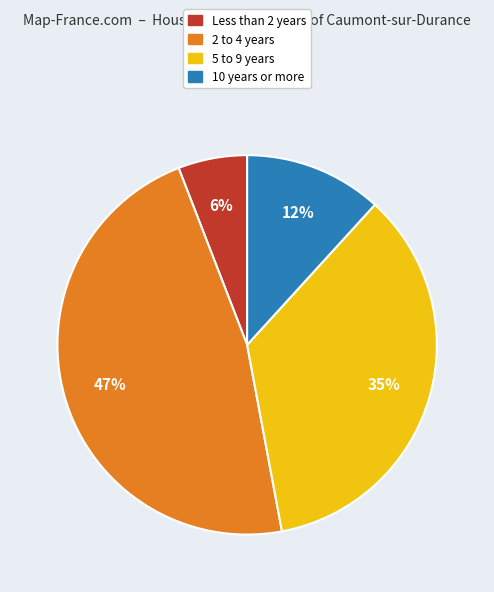

The 5 to 9 years slice represents 50% of the pie. True or false?

False